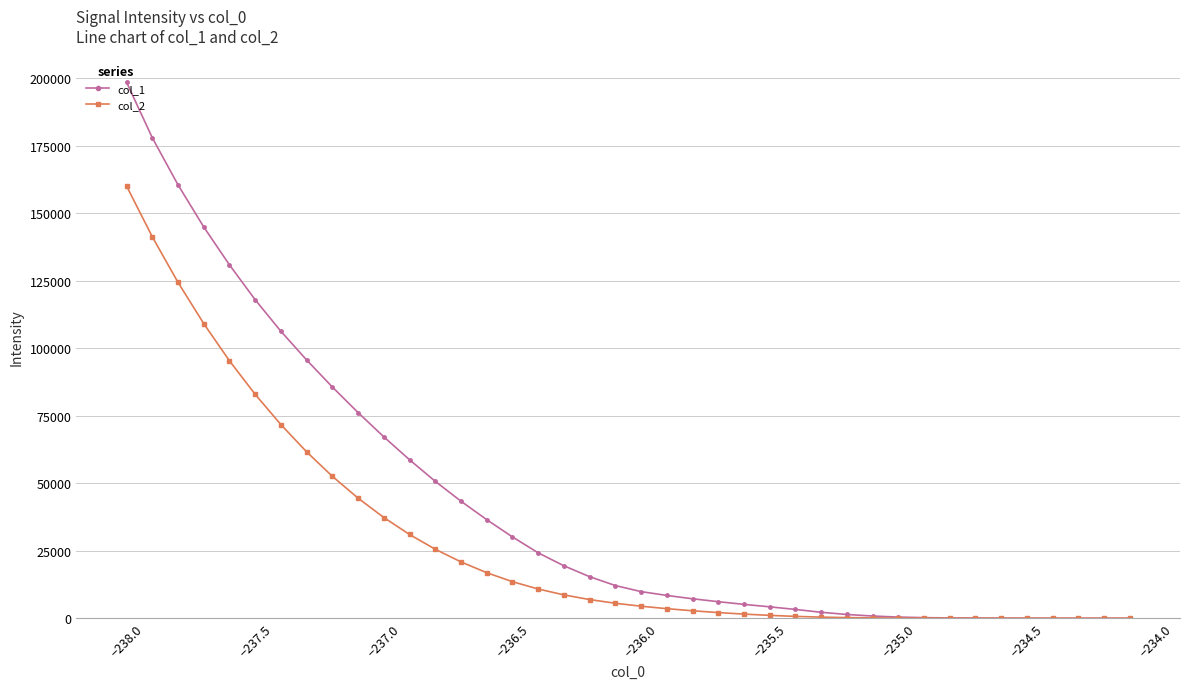

What is the total value across all series at −236.0?

14331.5